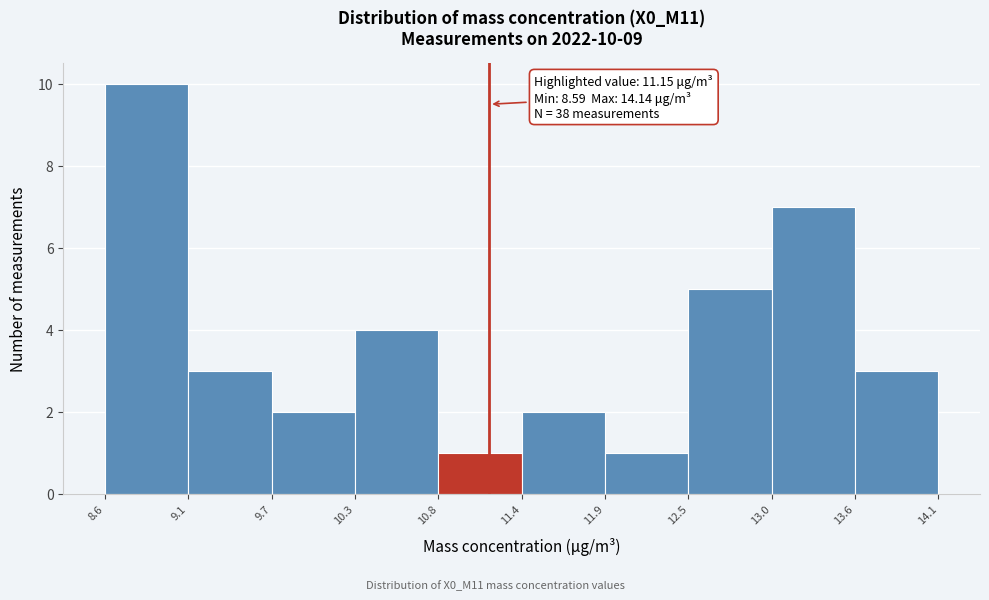

Which range on the x-axis has the tallest bar?

8.6 to 9.1